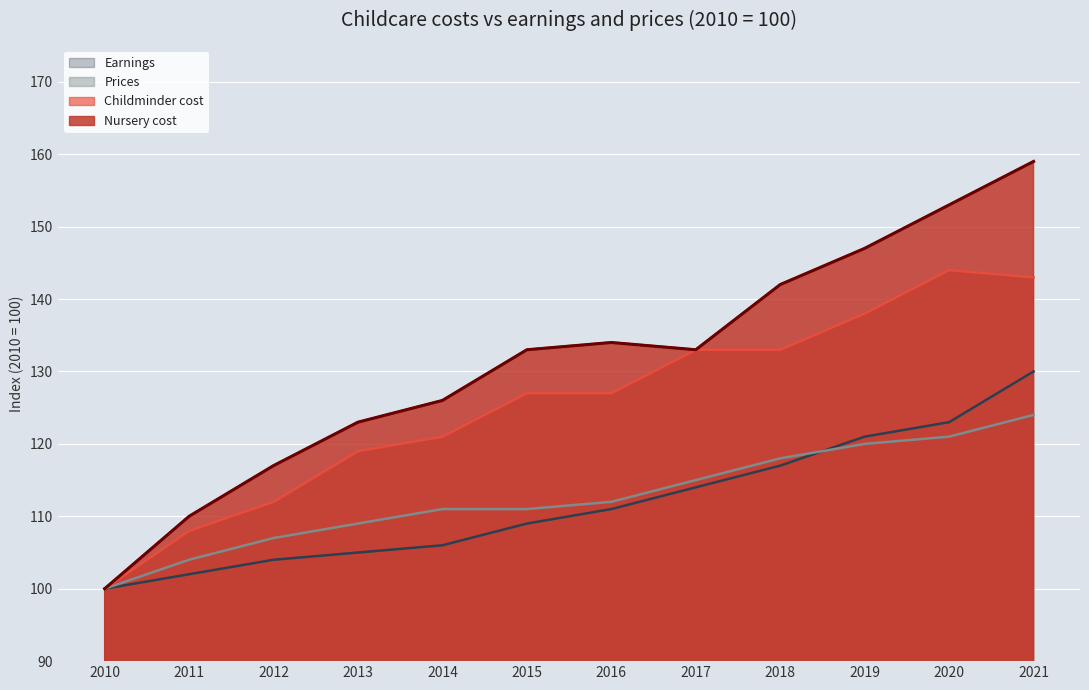

What is the value of the Childminder cost point at the 9th from the left?

133